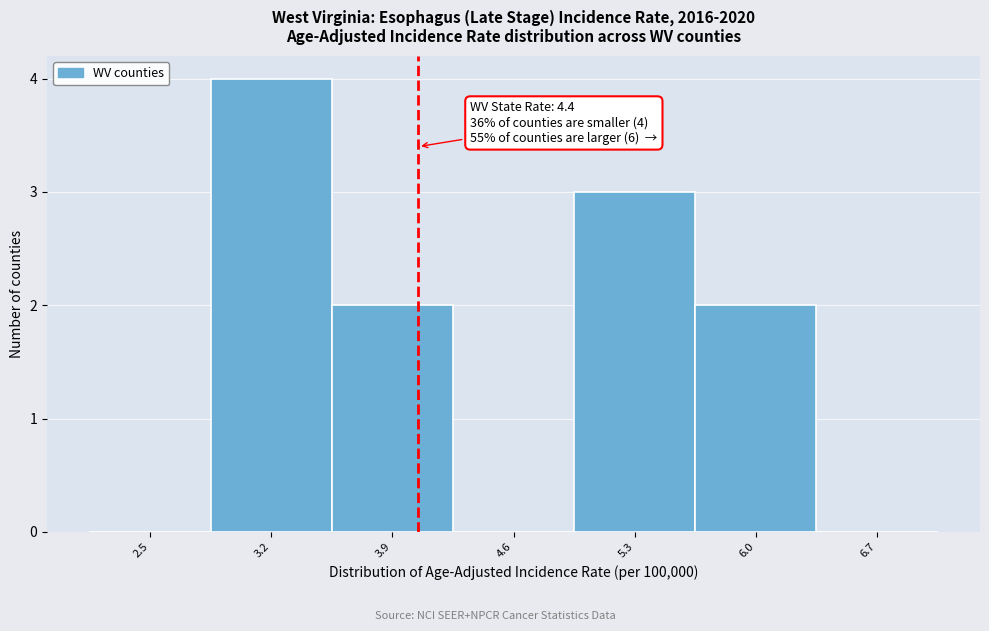

Reading left to right, list all the values displayed in this chart.

2.5=0	3.2=4	3.9=2	4.6=0	5.3=3	6.0=2	6.7=0